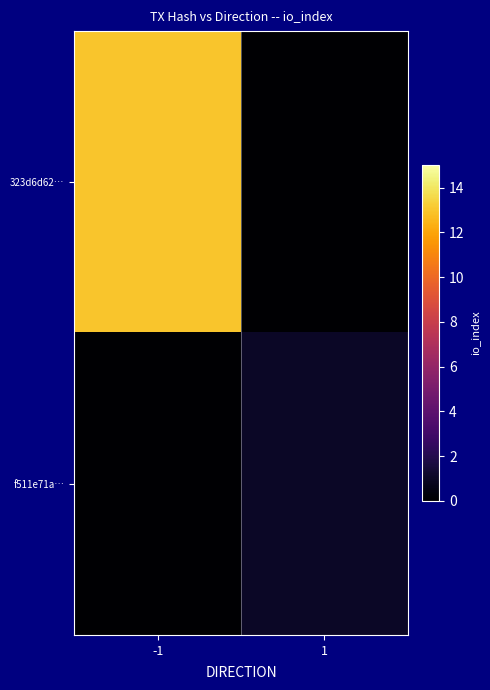

Rank the series at -1 from highest to lowest value.

323d6d62…, f511e71a…